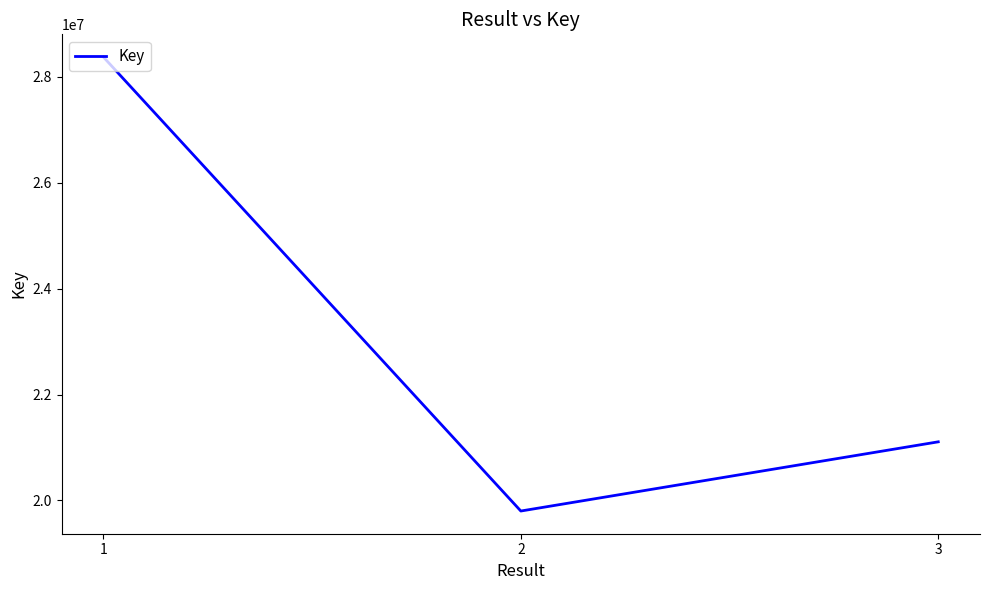

How many categories are shown in the chart?

3